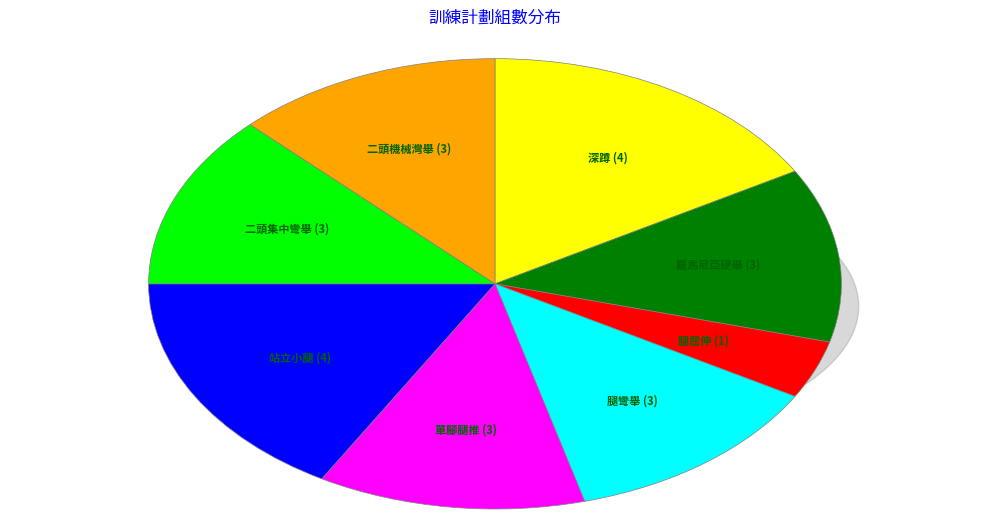

True or false: 深蹲 accounts for 17% of the total.

True